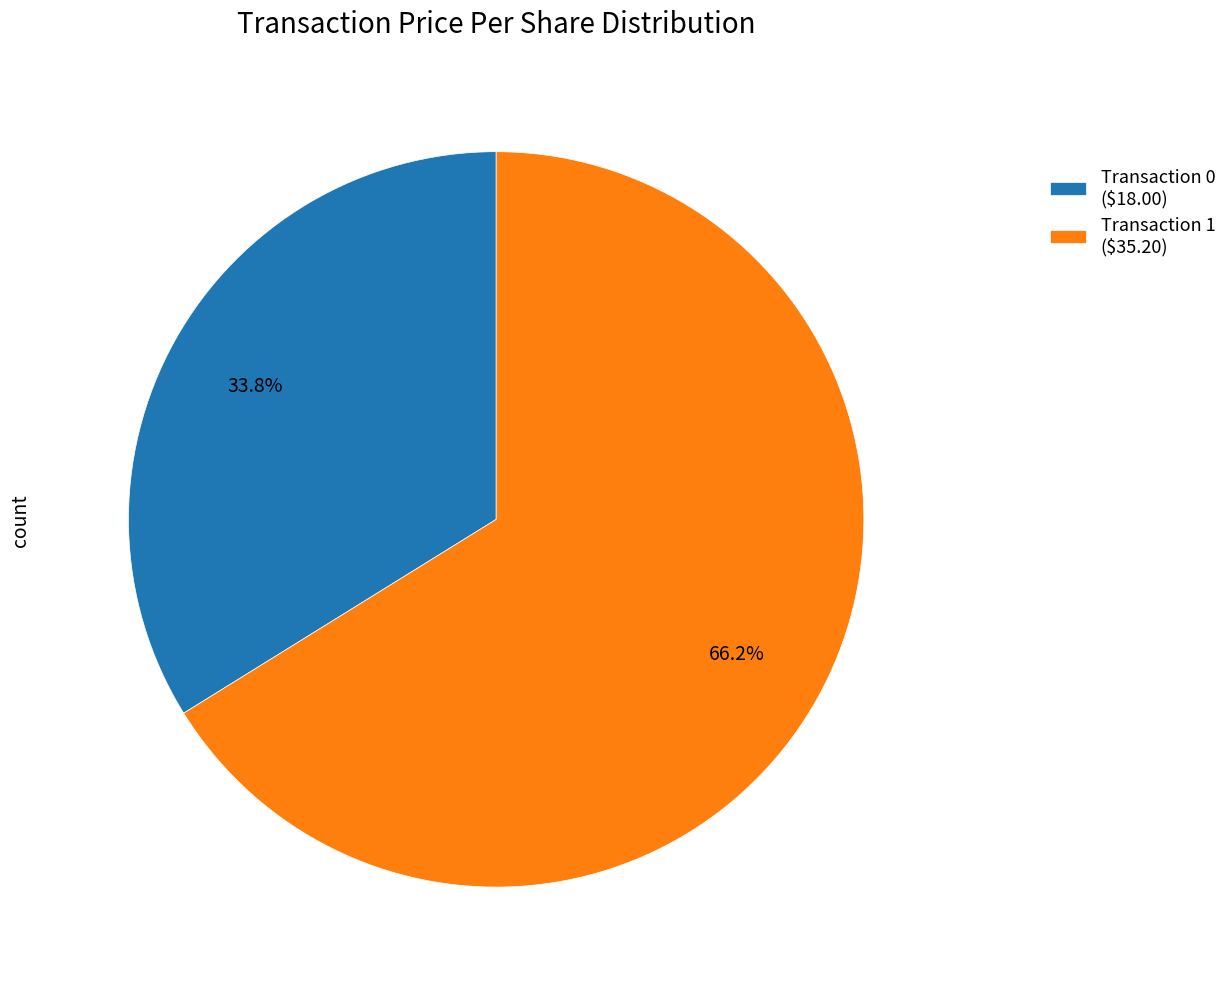

Count the number of slices in the pie.

2